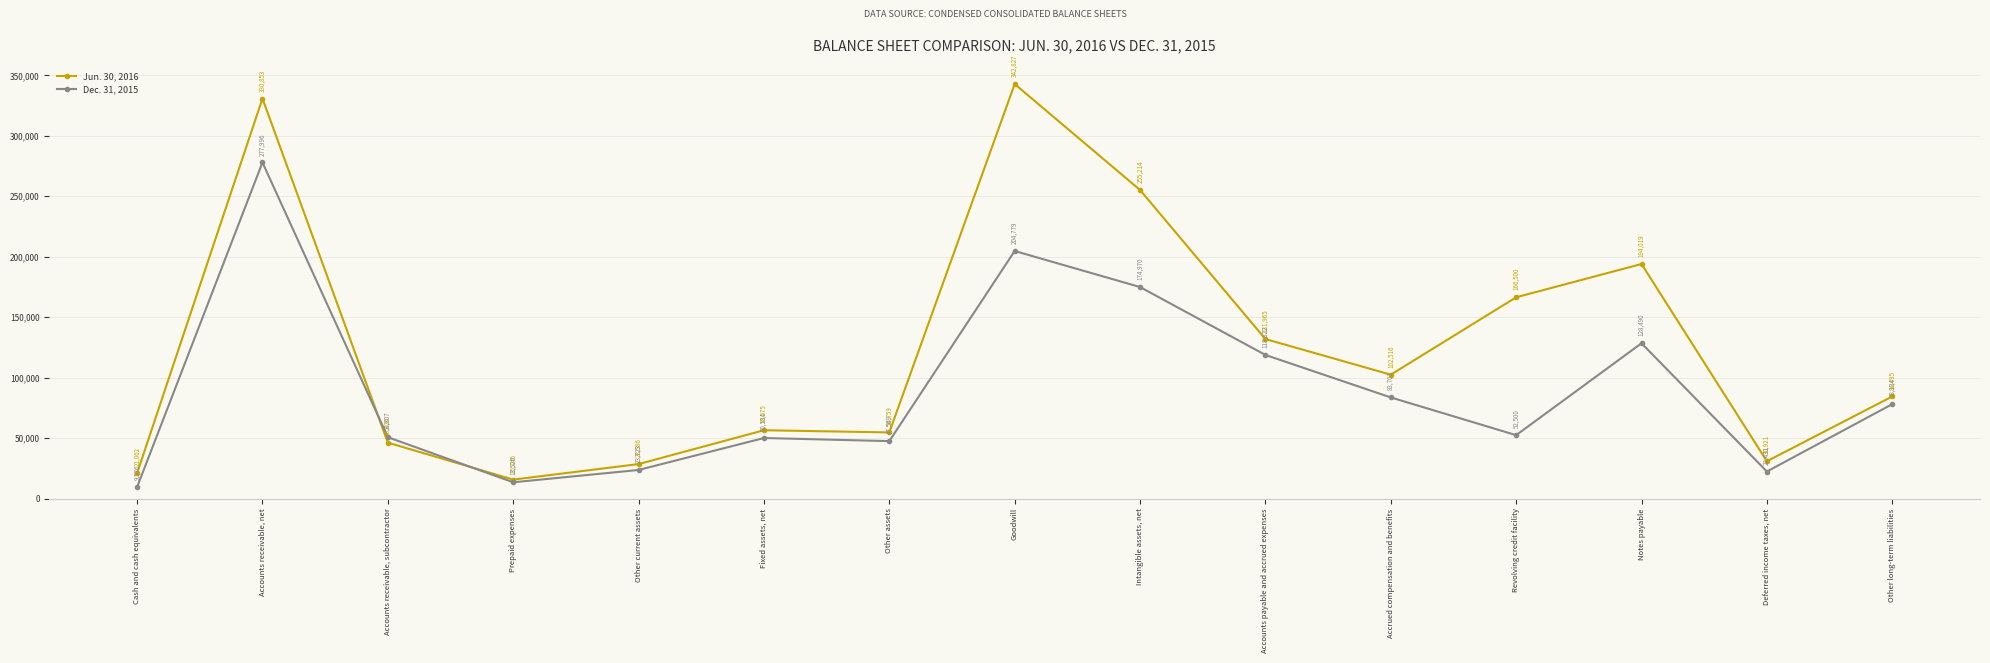

What position from the right is Accounts payable and accrued expenses?

6